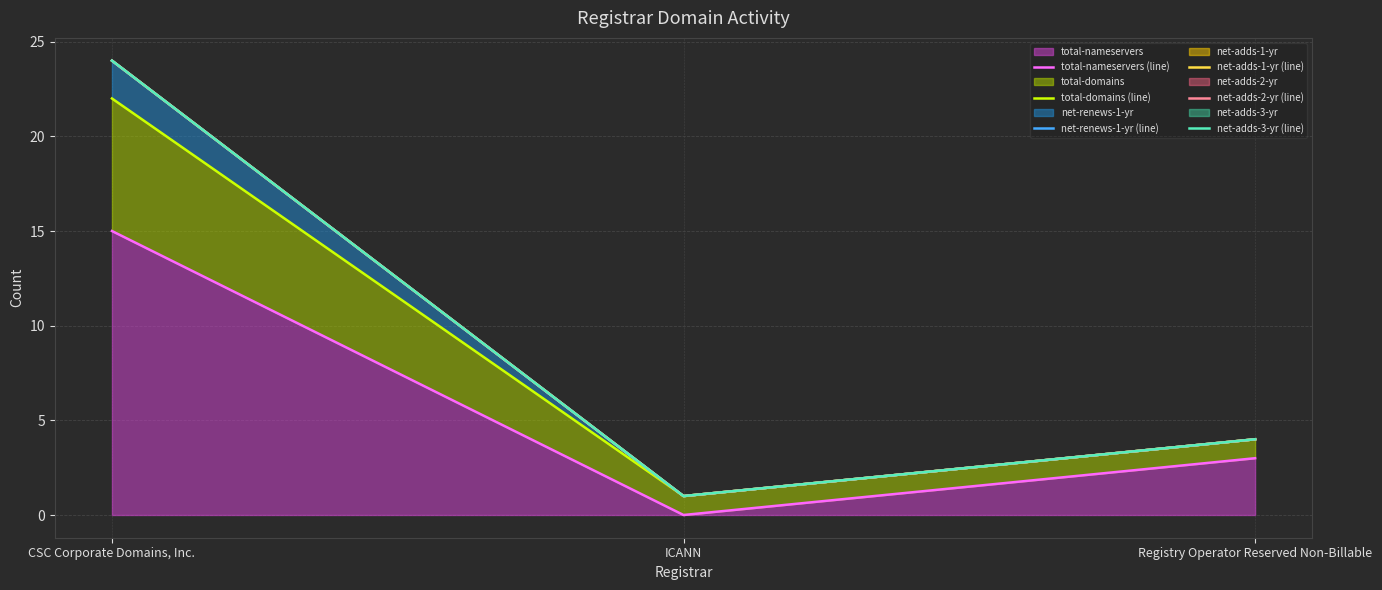

Is it true that net-adds-2-yr (line) equals 8 at CSC Corporate Domains, Inc.?

False